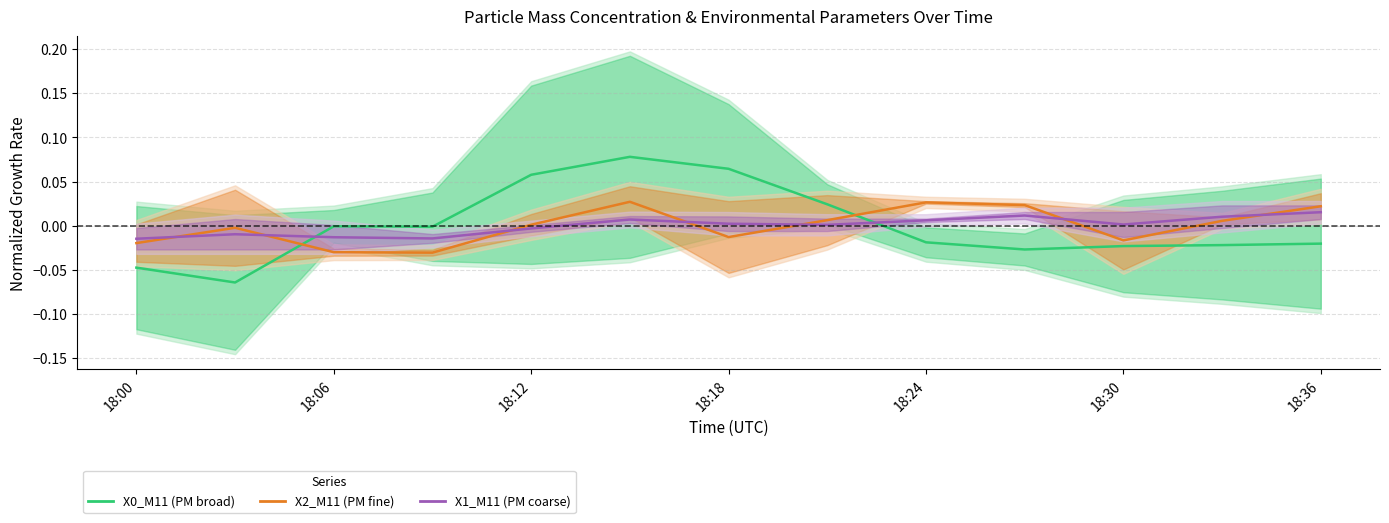

Is the value of X0_M11 (PM broad) at 18:06 greater than the value of X1_M11 (PM coarse) at 18:24?

No